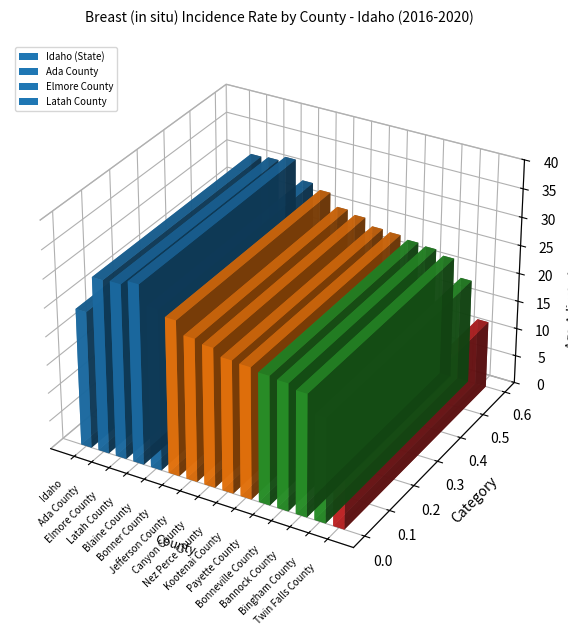

What is the difference between the maximum and second lowest values?

13.2